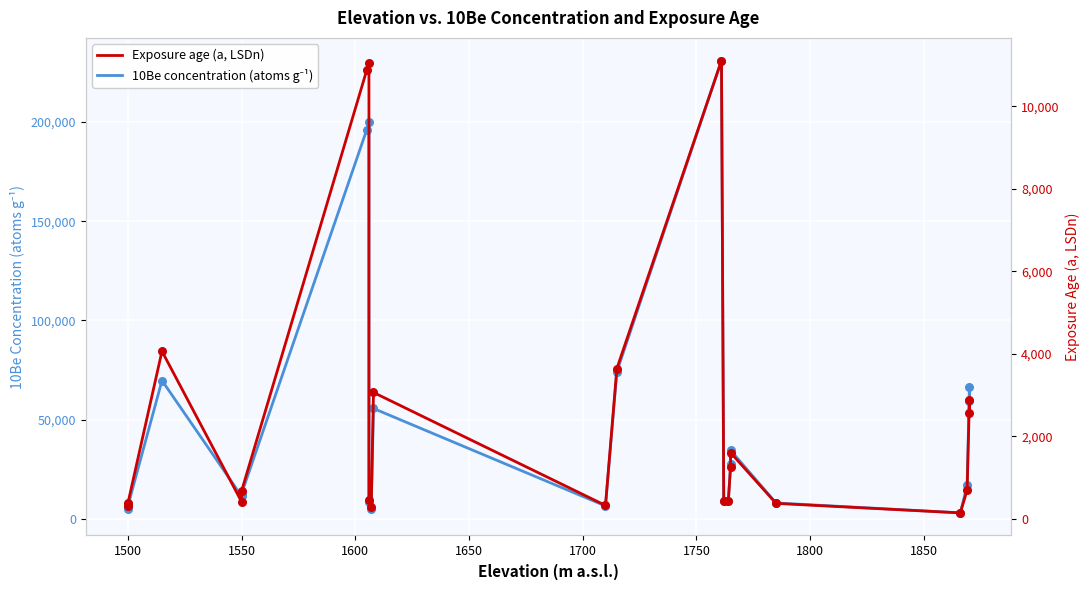

Which series has the largest total across all categories?

10Be concentration (atoms g⁻¹)